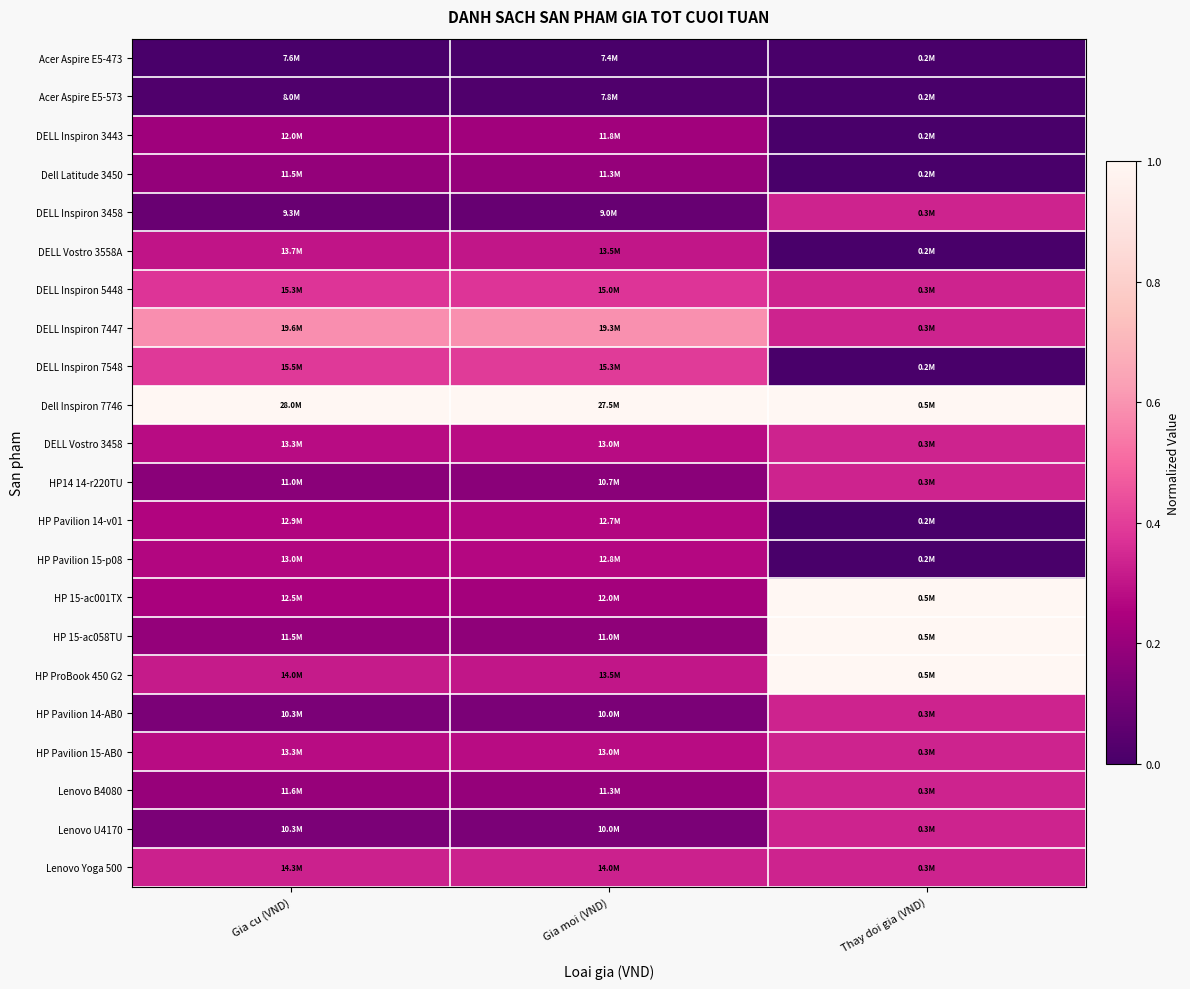

Between Thay doi gia (VND) and Gia moi (VND), which is larger?

Thay doi gia (VND)